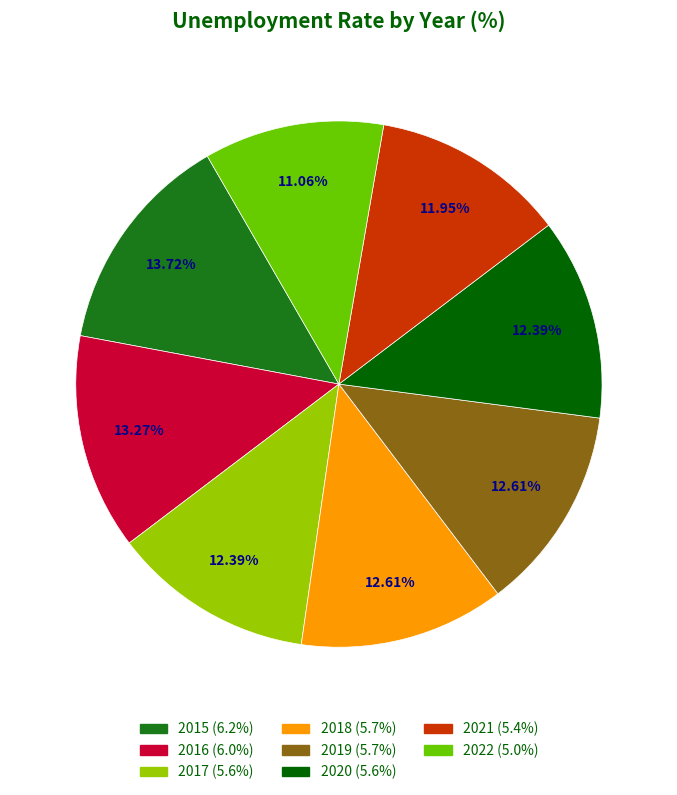

What is the smallest slice in the pie chart?

2022